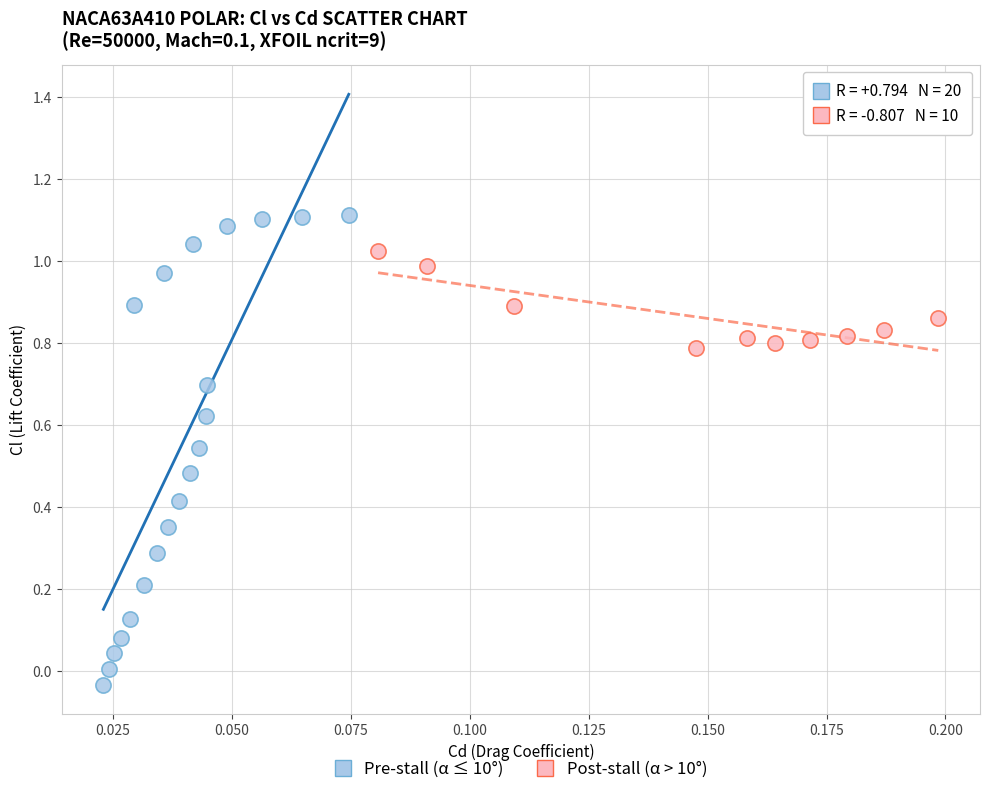

Which series reaches the maximum Y coordinate?

Pre-stall (α ≤ 10°)